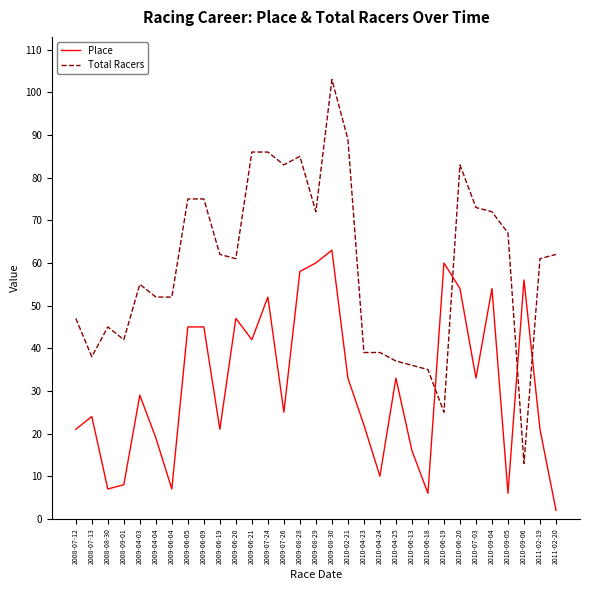

The Total Racers series shows 89 at 2010-02-21. True or false?

True